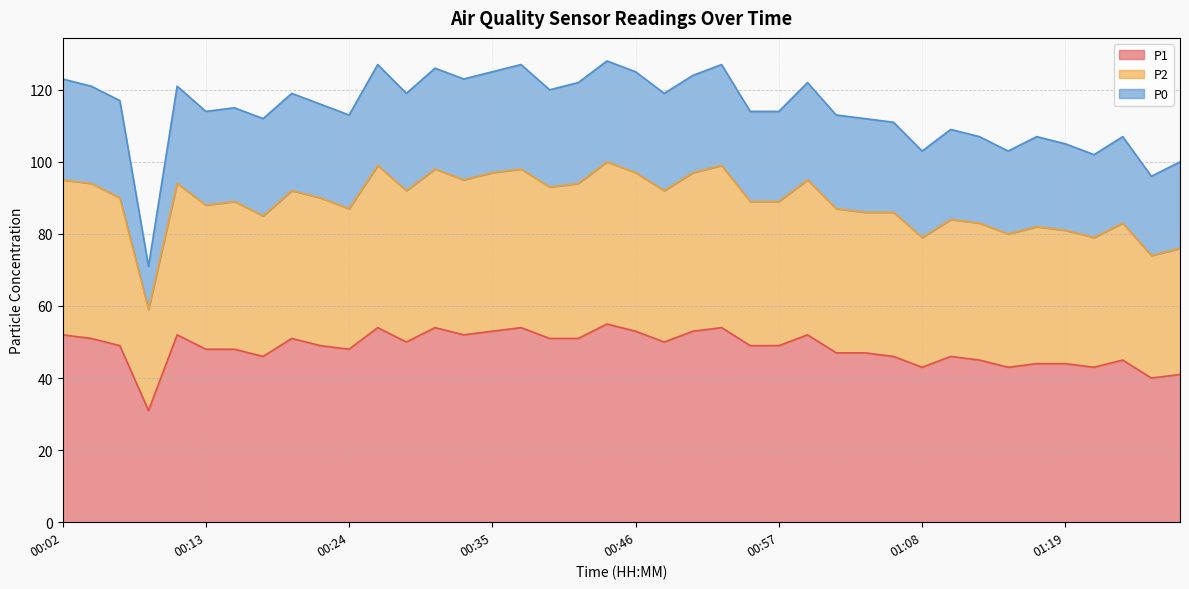

True or false: P1 and P2 intersect in this chart.

False